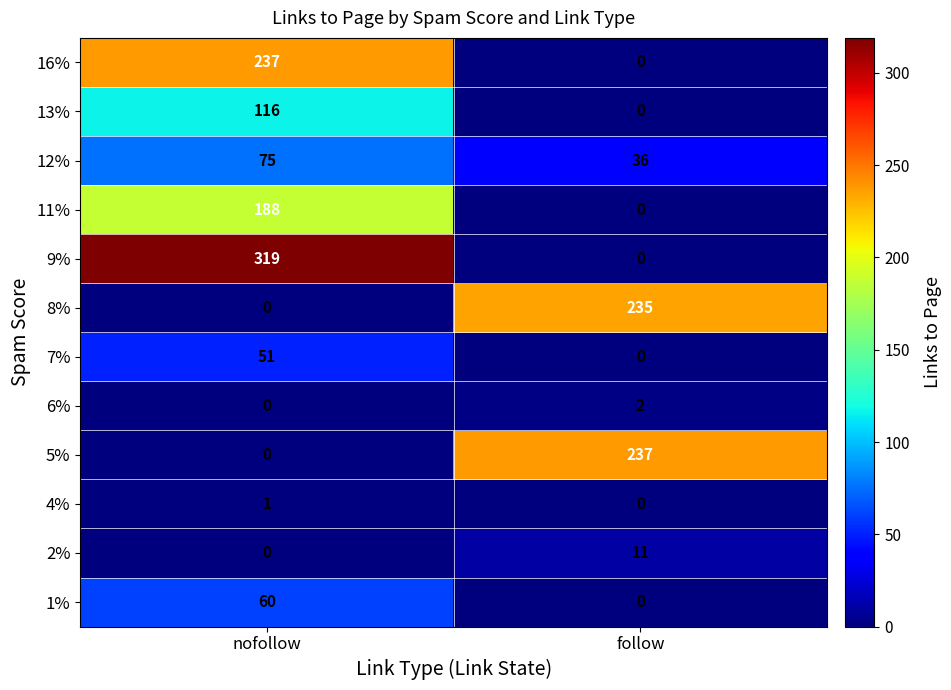

What is the total value across all series at nofollow?

1047